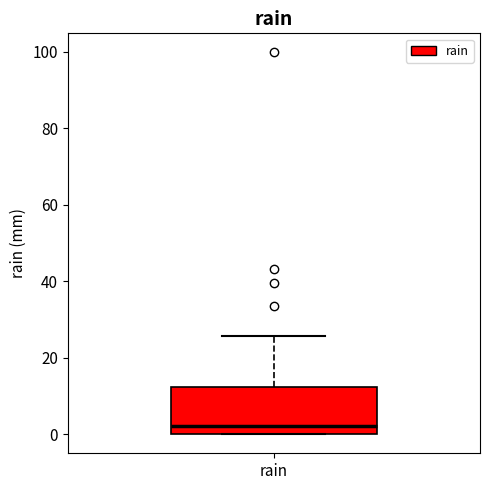

Where does the median line of the box for rain sit on the y-axis? The values are not printed on the chart, so give them approximately, as read against the axis.

2